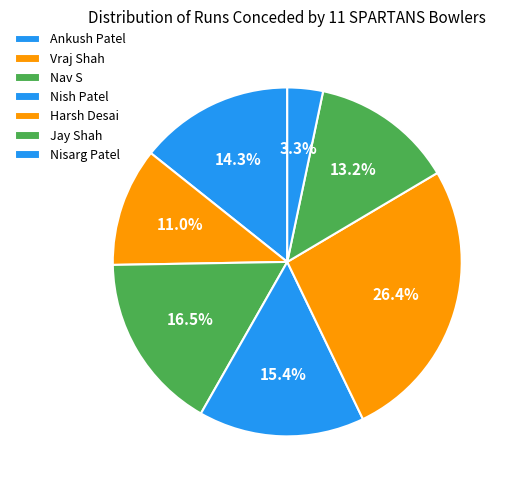

How many segments does this pie chart have?

7